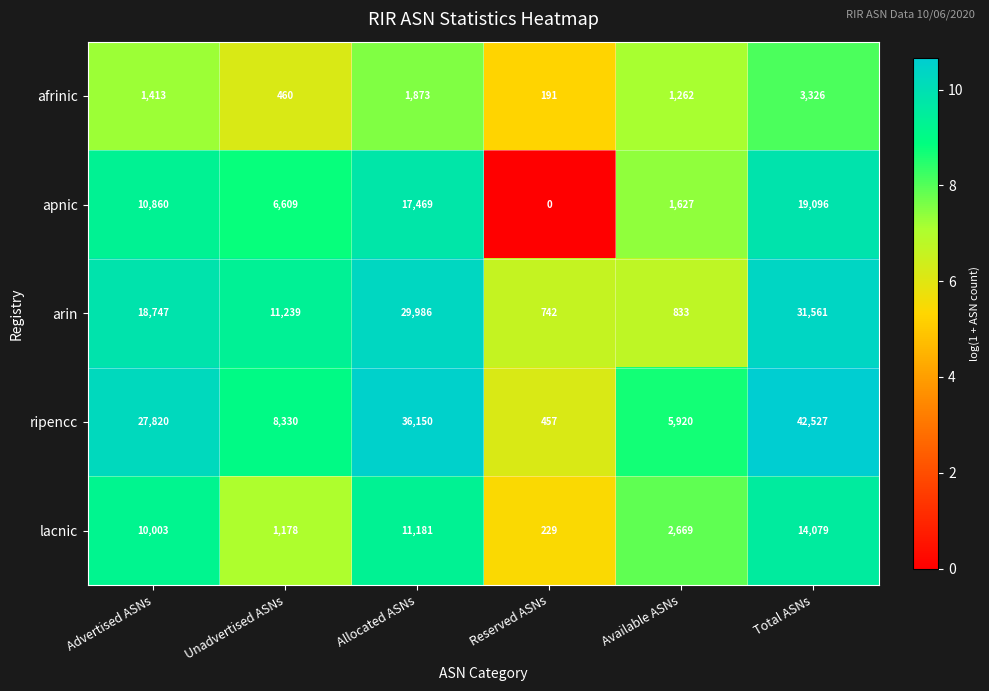

Reading left to right, list all the values displayed in this chart.

afrinic: 1413	460	1873	191	1262	3326
apnic: 10860	6609	17469	0	1627	19096
arin: 18747	11239	29986	742	833	31561
ripencc: 27820	8330	36150	457	5920	42527
lacnic: 10003	1178	11181	229	2669	14079